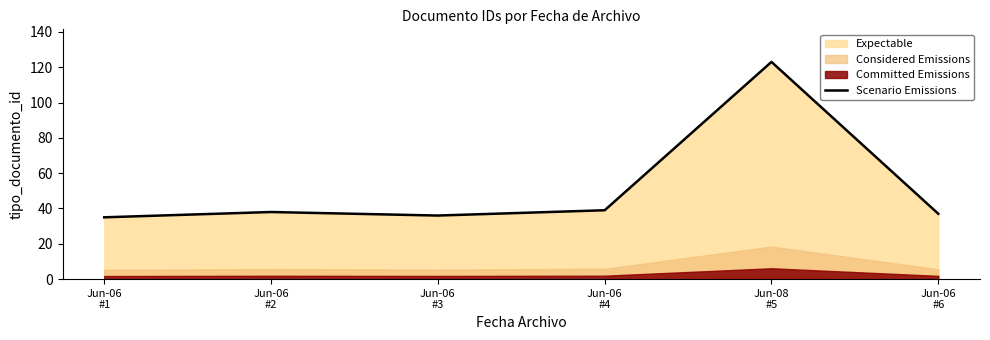

The chart shows a value of 23 at Jun-06
#1. True or false?

False